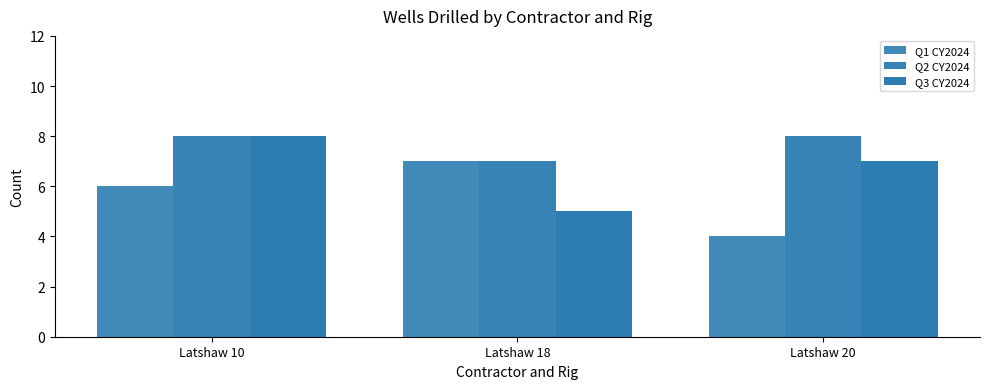

The value of Q2 CY2024 at Latshaw 10 is 8. True or false?

True